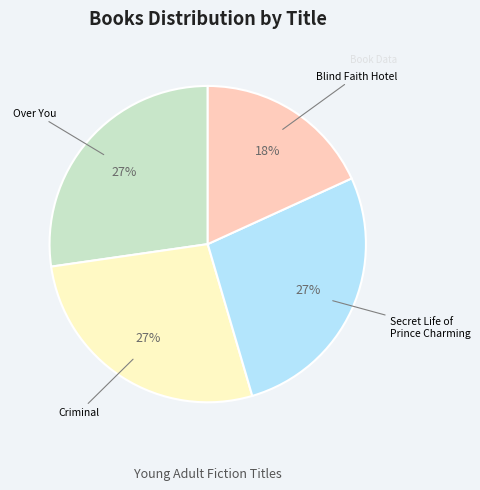

Count the number of slices in the pie.

4